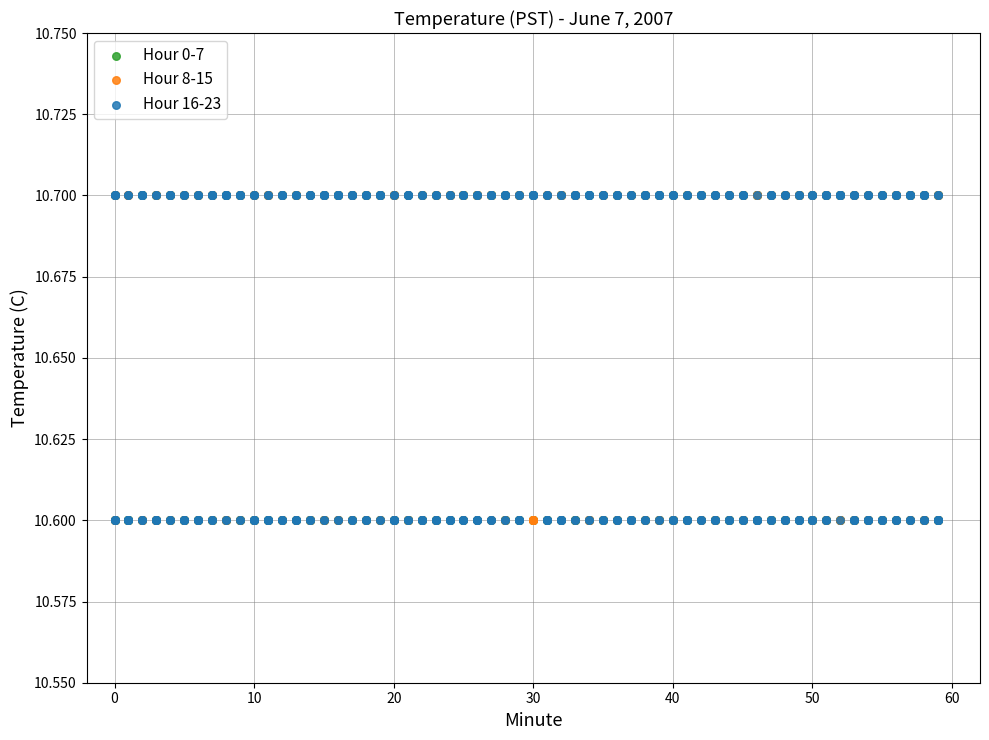

What is the X range (max minus min) for the scatter plot?

59.0